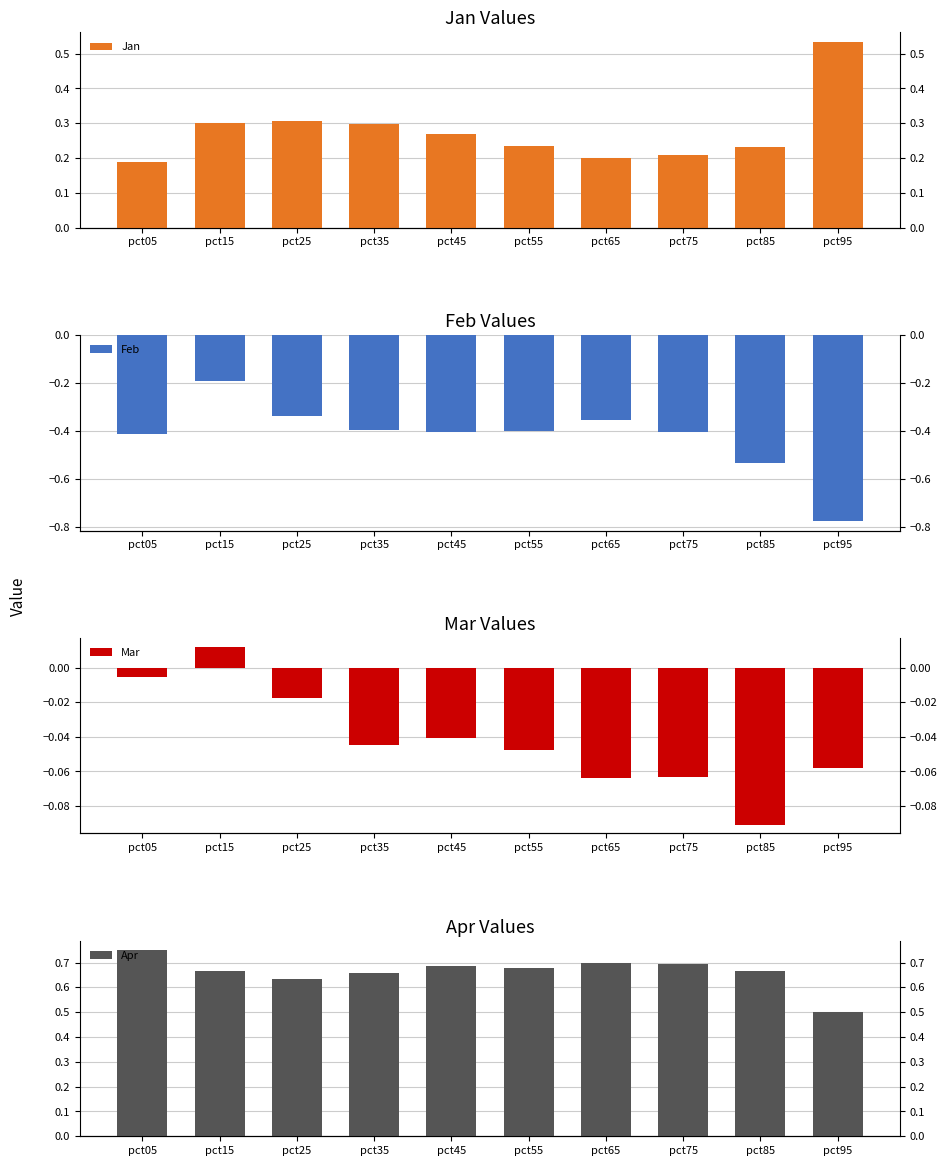

Reading left to right, transcribe all the data shown in this chart.

Jan: pct05=0.2	pct15=0.3	pct25=0.3	pct35=0.3	pct45=0.3	pct55=0.2	pct65=0.2	pct75=0.2	pct85=0.2	pct95=0.5
Feb: pct05=-0.4	pct15=-0.2	pct25=-0.3	pct35=-0.4	pct45=-0.4	pct55=-0.4	pct65=-0.4	pct75=-0.4	pct85=-0.5	pct95=-0.8
Mar: pct05=-0.0	pct15=0.0	pct25=-0.0	pct35=-0.0	pct45=-0.0	pct55=-0.0	pct65=-0.1	pct75=-0.1	pct85=-0.1	pct95=-0.1
Apr: pct05=0.8	pct15=0.7	pct25=0.6	pct35=0.7	pct45=0.7	pct55=0.7	pct65=0.7	pct75=0.7	pct85=0.7	pct95=0.5